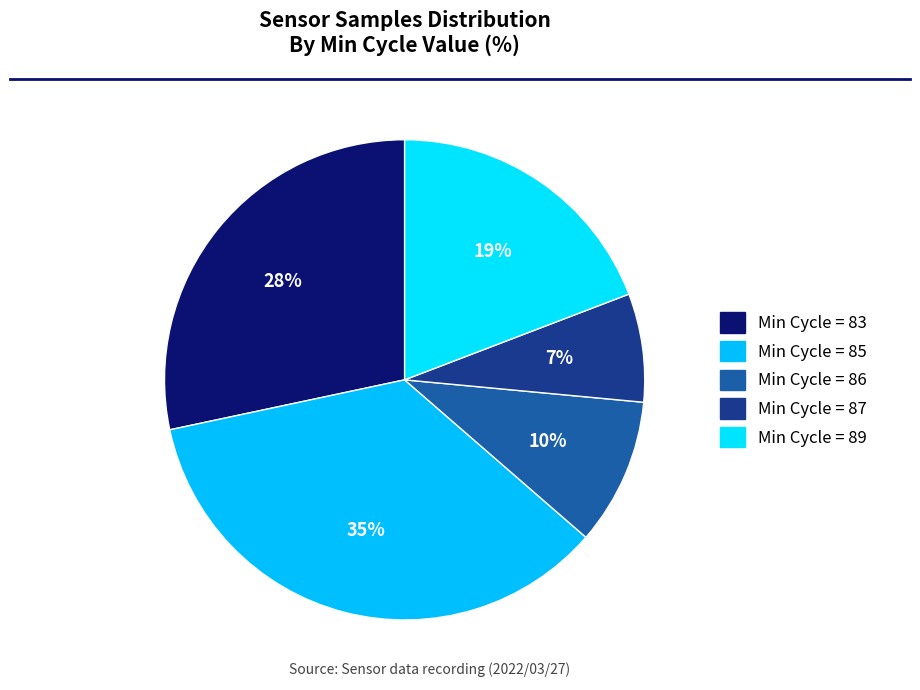

How many segments does this pie chart have?

5